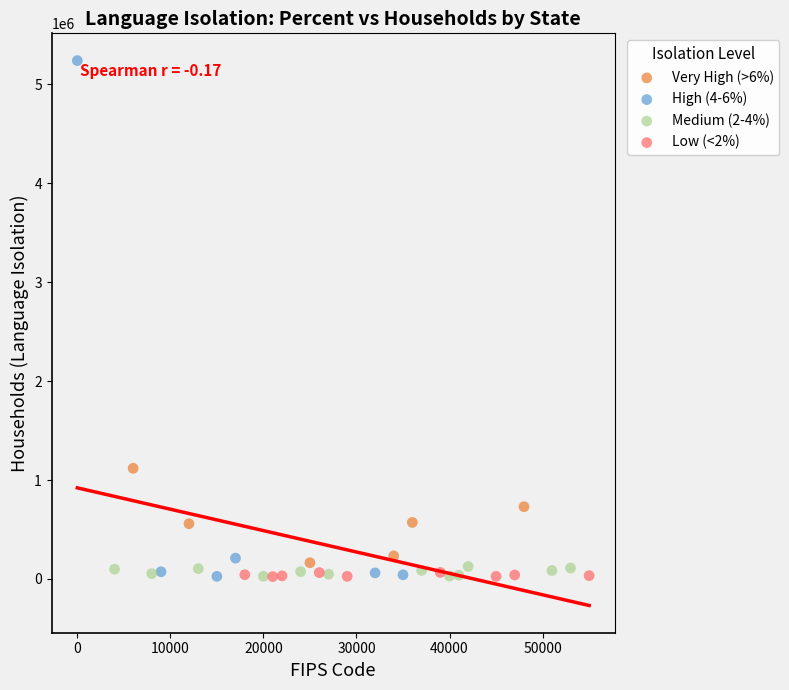

Which series has the largest Y range (max minus min)?

High (4-6%)